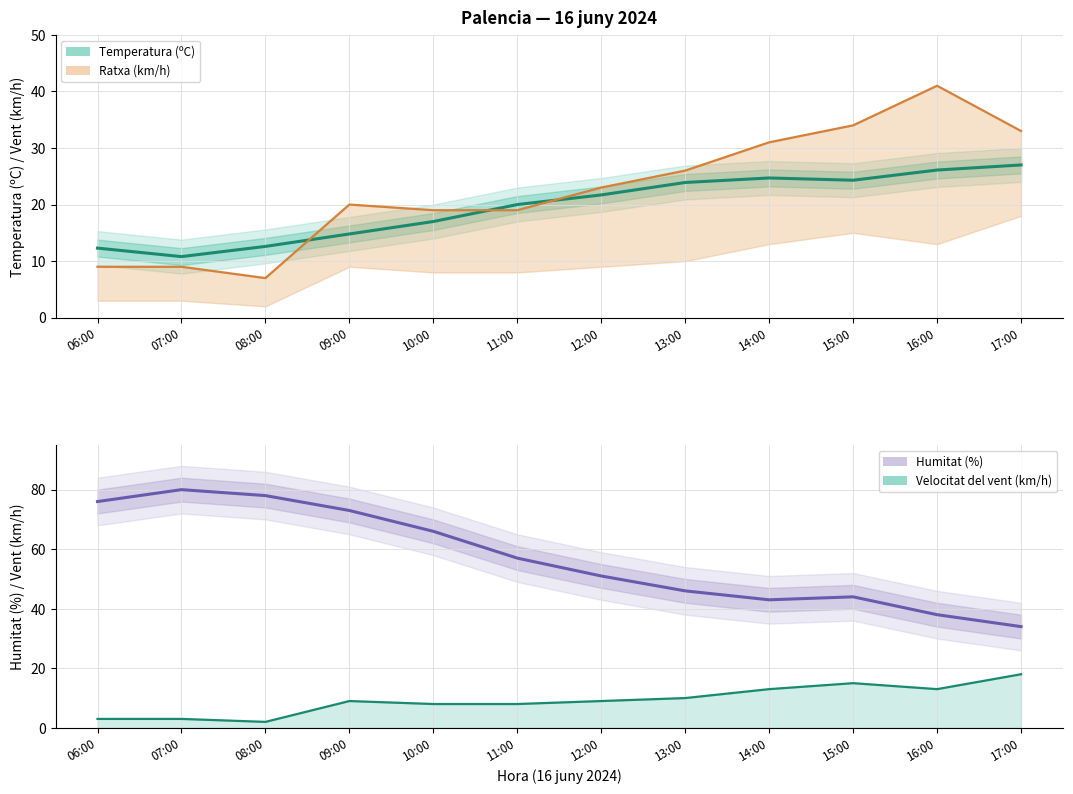

At 17:00, list the series in order from smallest to largest.

Velocitat del vent (km/h), Temperatura (ºC), Ratxa (km/h), Humitat (%)